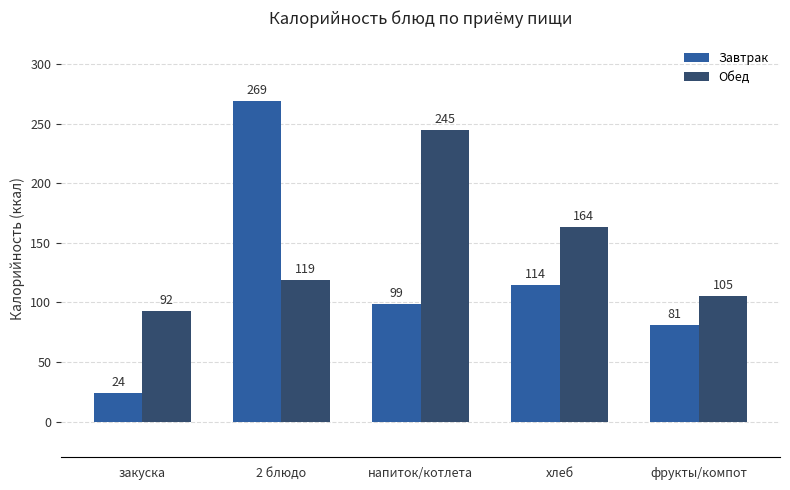

What is the label of the 4th bar from the right?

2 блюдо